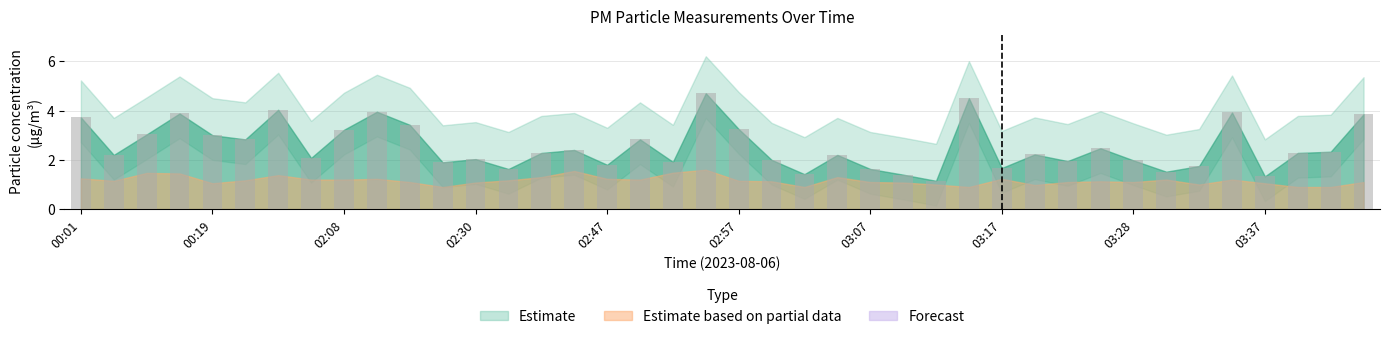

What is the difference between the maximum and second lowest values?

3.4